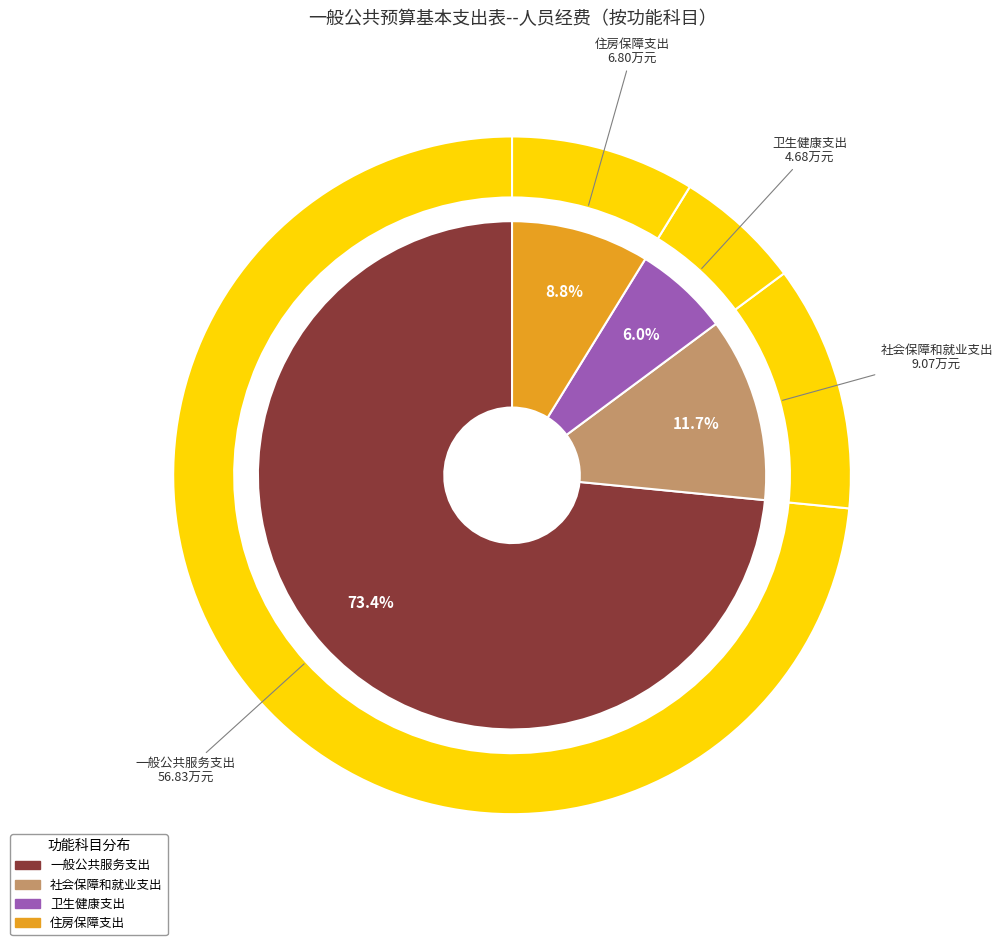

Count the number of slices in the pie.

4